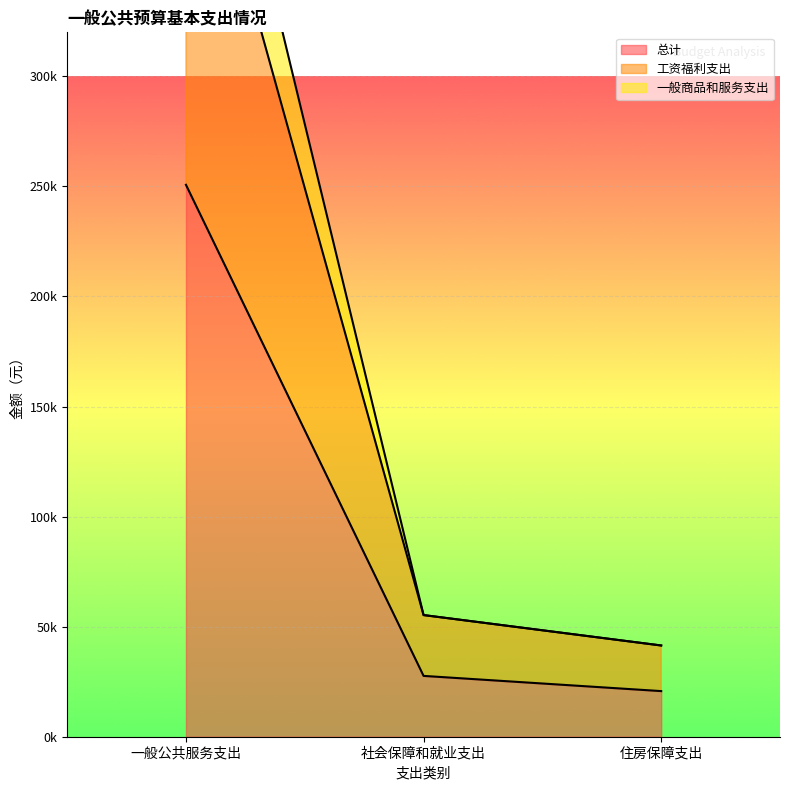

What is the approximate value of 总计 at 一般公共服务支出?

250727.8